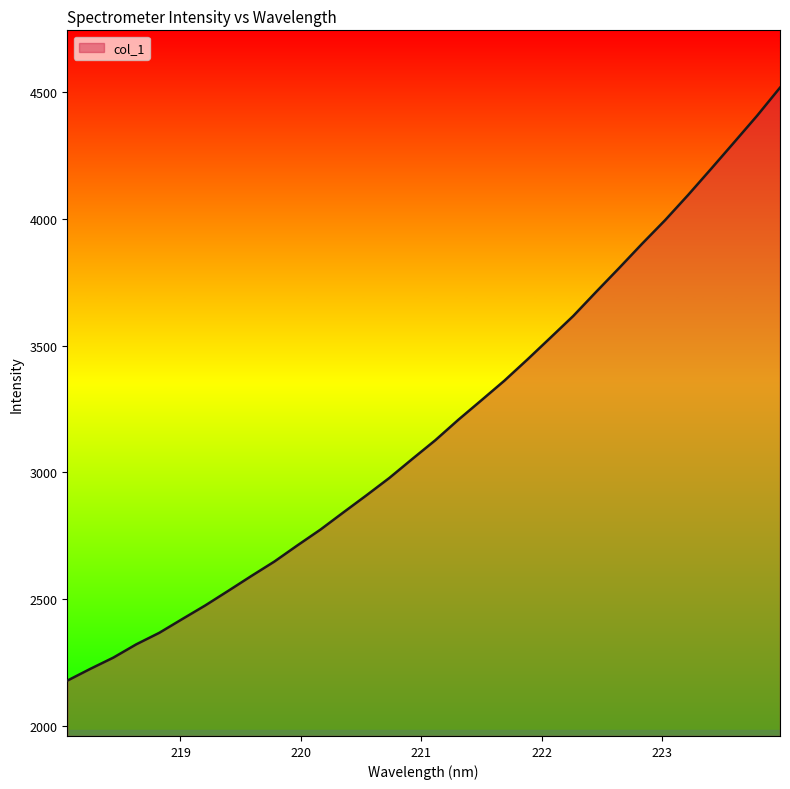

What is the smallest value displayed?

2179.6